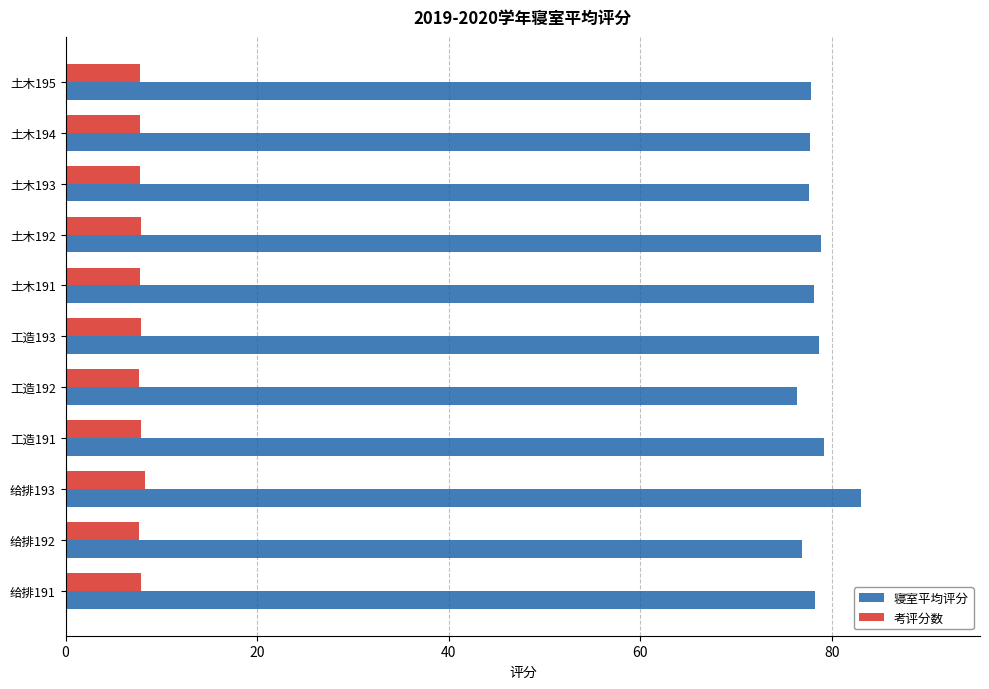

Which series has the largest total across all categories?

寝室平均评分